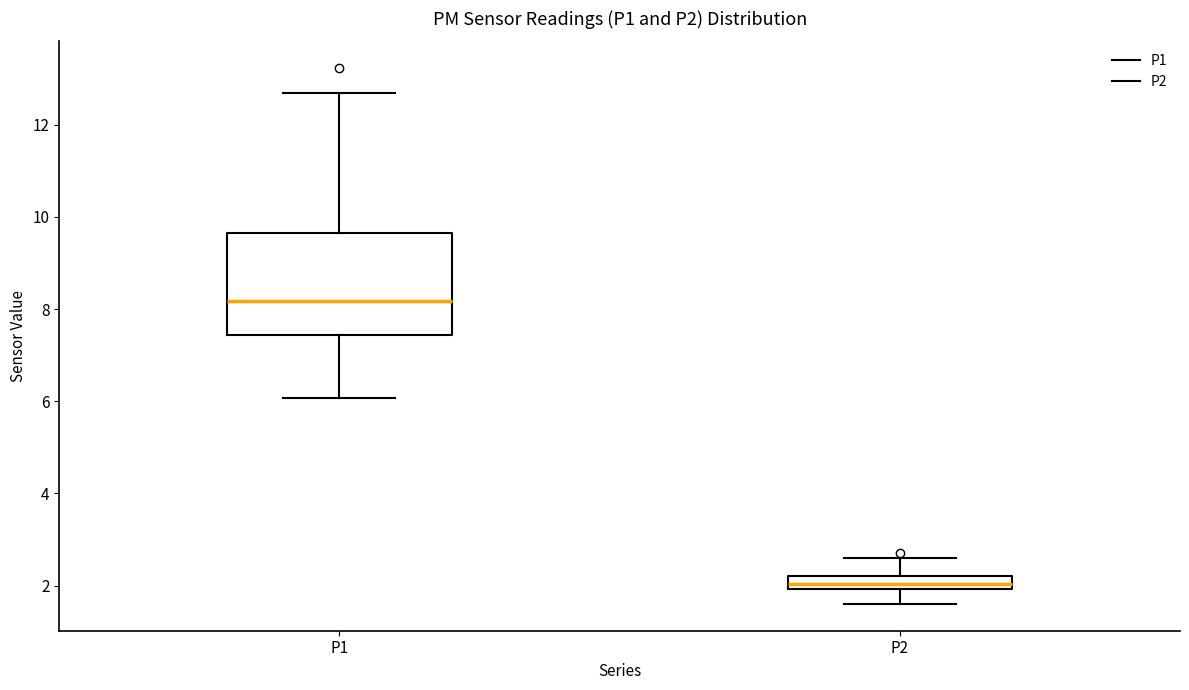

Where is the upper edge of the box for P1 on the y-axis? The values are not printed on the chart, so give them approximately, as read against the axis.

9.6